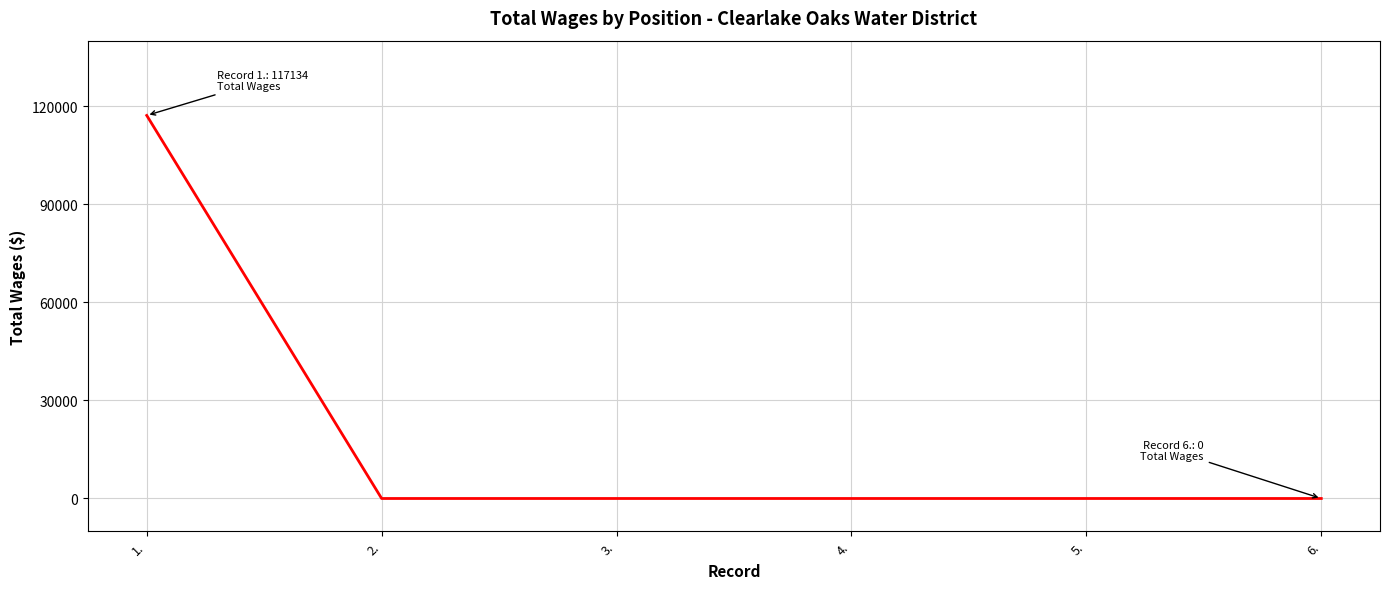

What is the maximum value shown in the chart?

117134